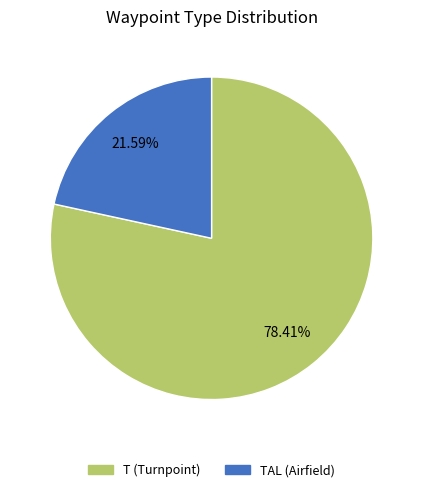

To the nearest percent, what is the difference between the largest and smallest slice percentages?

57%